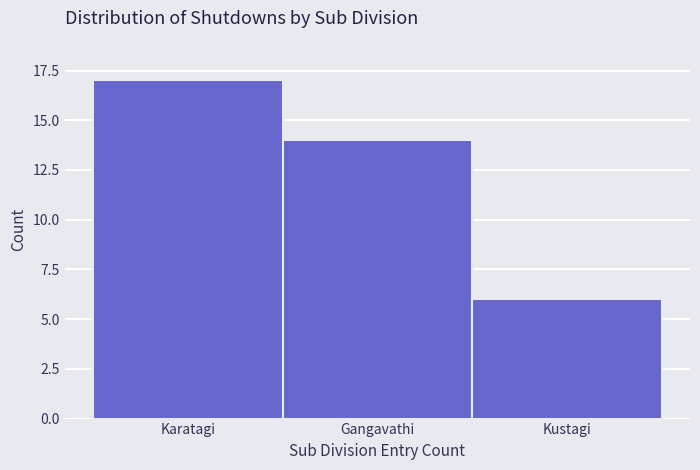

Reading left to right, transcribe all the data shown in this chart.

Karatagi=17	Gangavathi=14	Kustagi=6